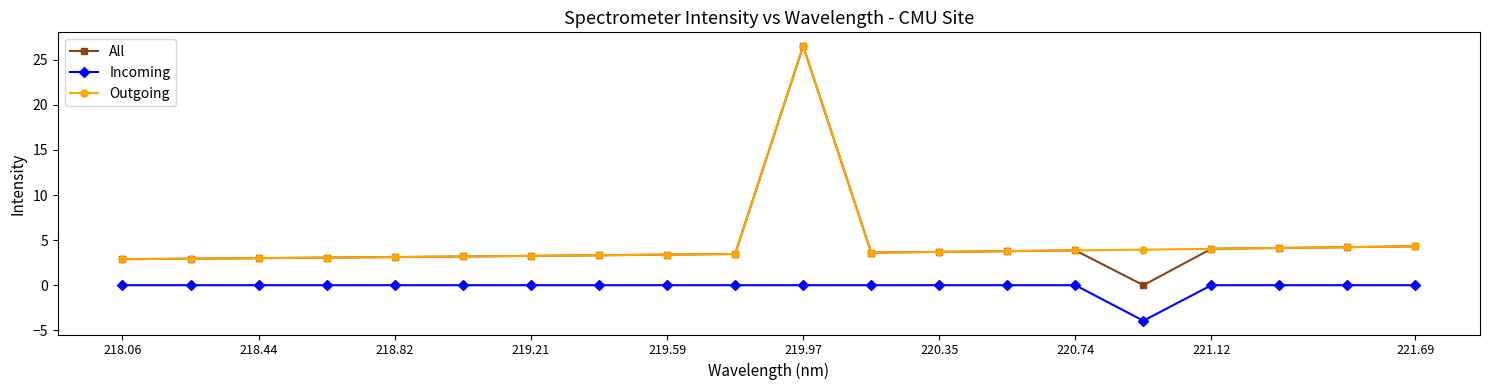

Which series has the widest spread of values?

All